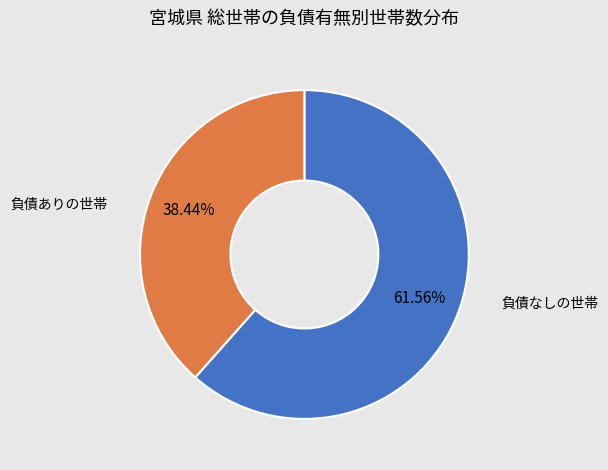

What percentage is the 負債なしの世帯 slice, to the nearest percent?

62%